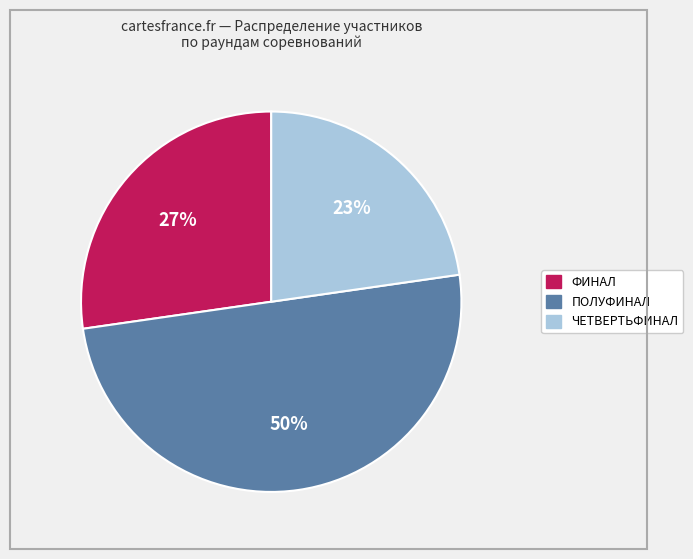

To the nearest percent, what is the difference between the largest and smallest slice percentages?

27%